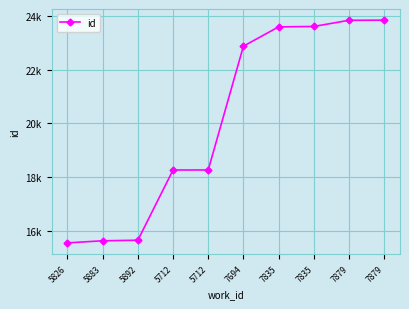

Reading left to right, what are all the values shown in this chart?

15547	15625	15646	18261	18262	22872	23591	23606	23836	23842